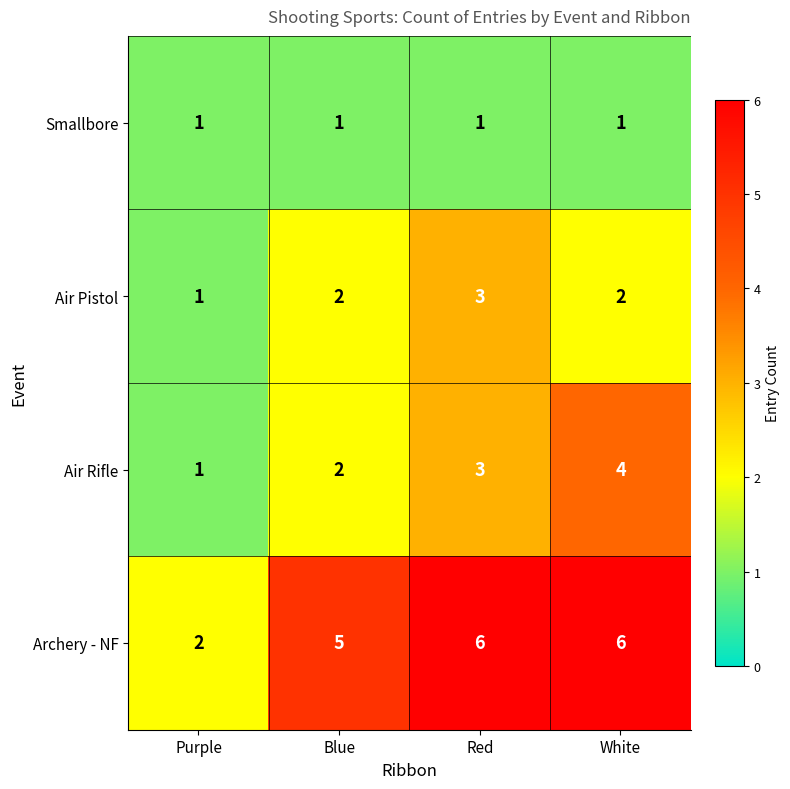

Which series has the largest total across all categories?

Archery - NF